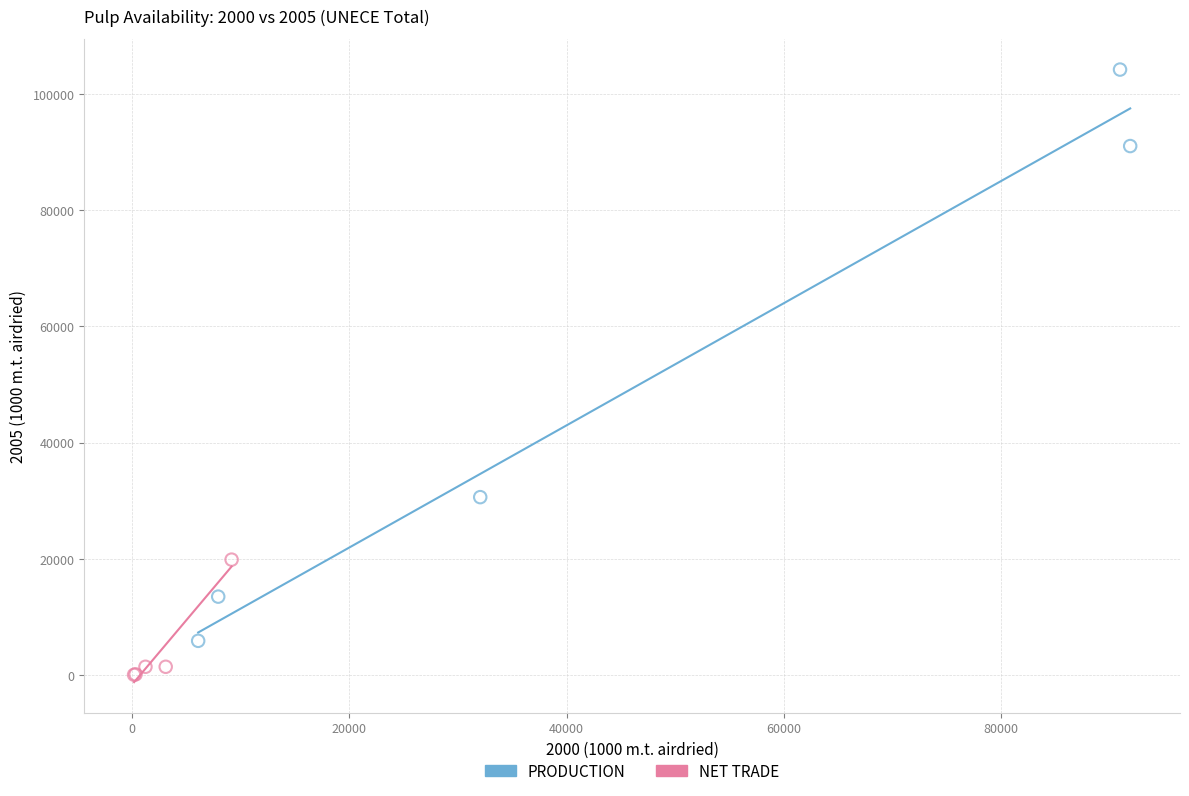

Which series has the largest Y range (max minus min)?

PRODUCTION